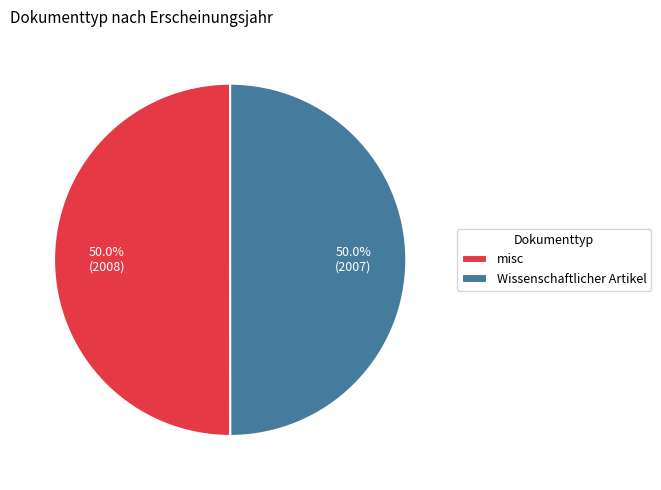

How many segments does this pie chart have?

2